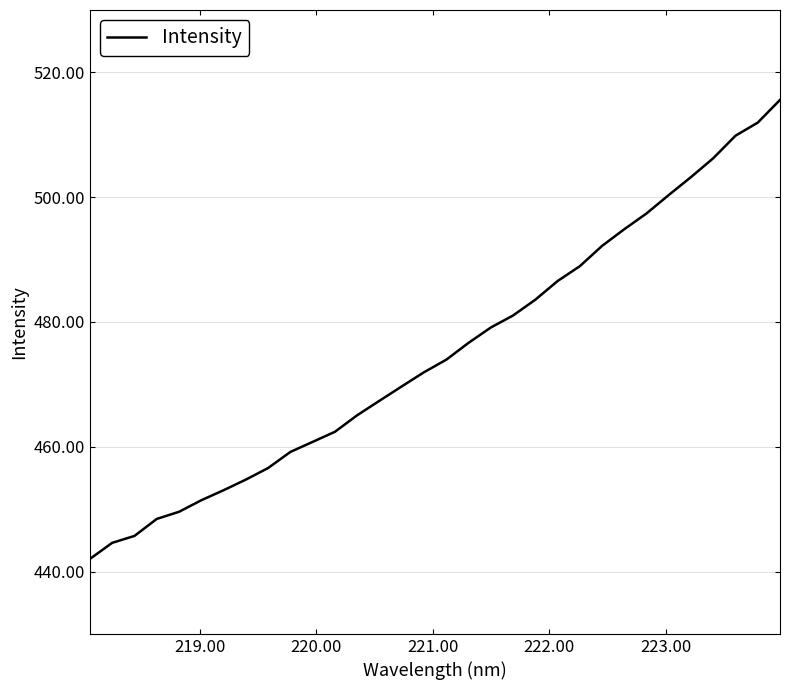

What is the greatest value displayed?

515.6